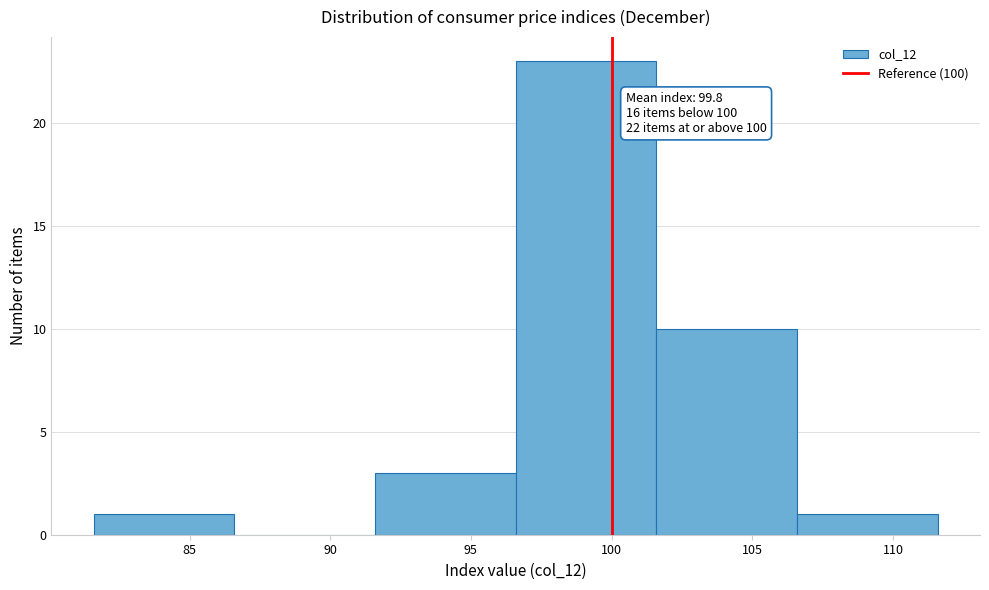

Which range on the x-axis has the tallest bar?

96.5 to 101.5